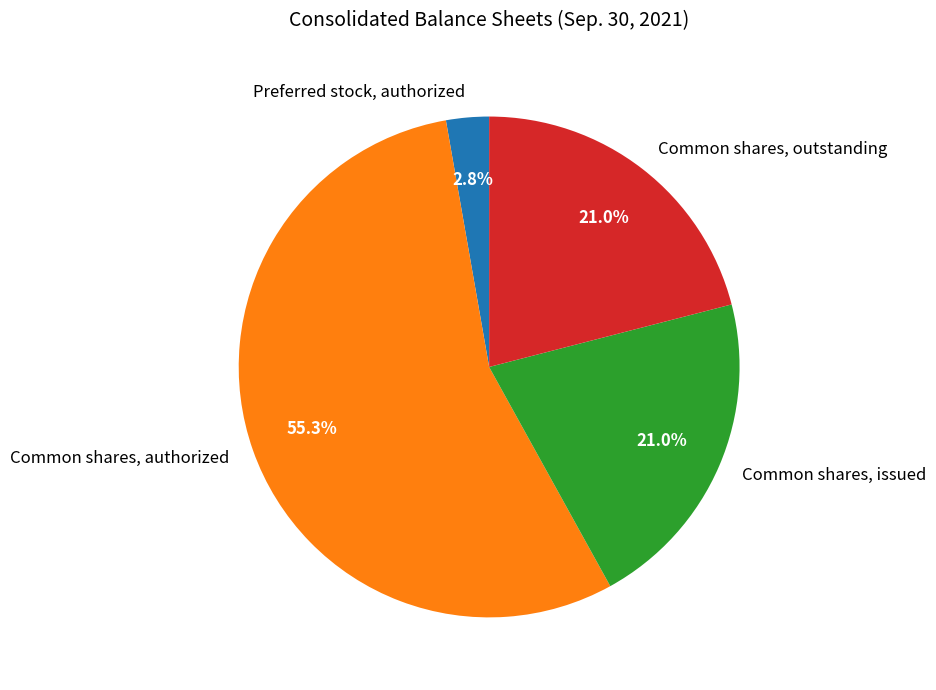

Which slice is the smallest?

Preferred stock, authorized